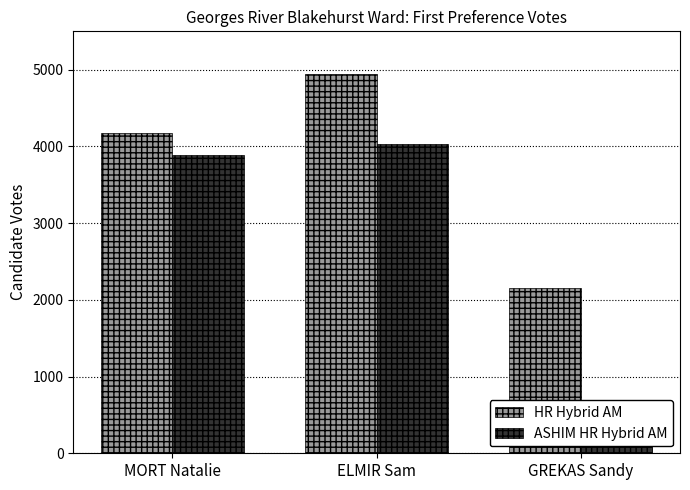

Reading left to right, list all the values displayed in this chart.

HR Hybrid AM: MORT Natalie=4174	ELMIR Sam=4940	GREKAS Sandy=2156
ASHIM HR Hybrid AM: MORT Natalie=3887	ELMIR Sam=4036	GREKAS Sandy=537